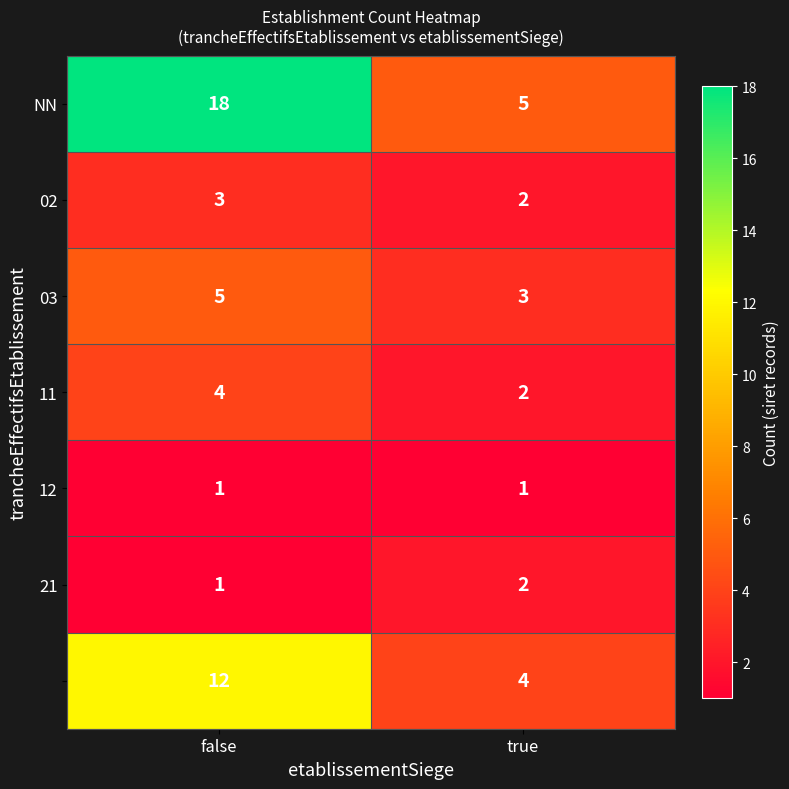

What is the spread (max minus min) of values at false?

17